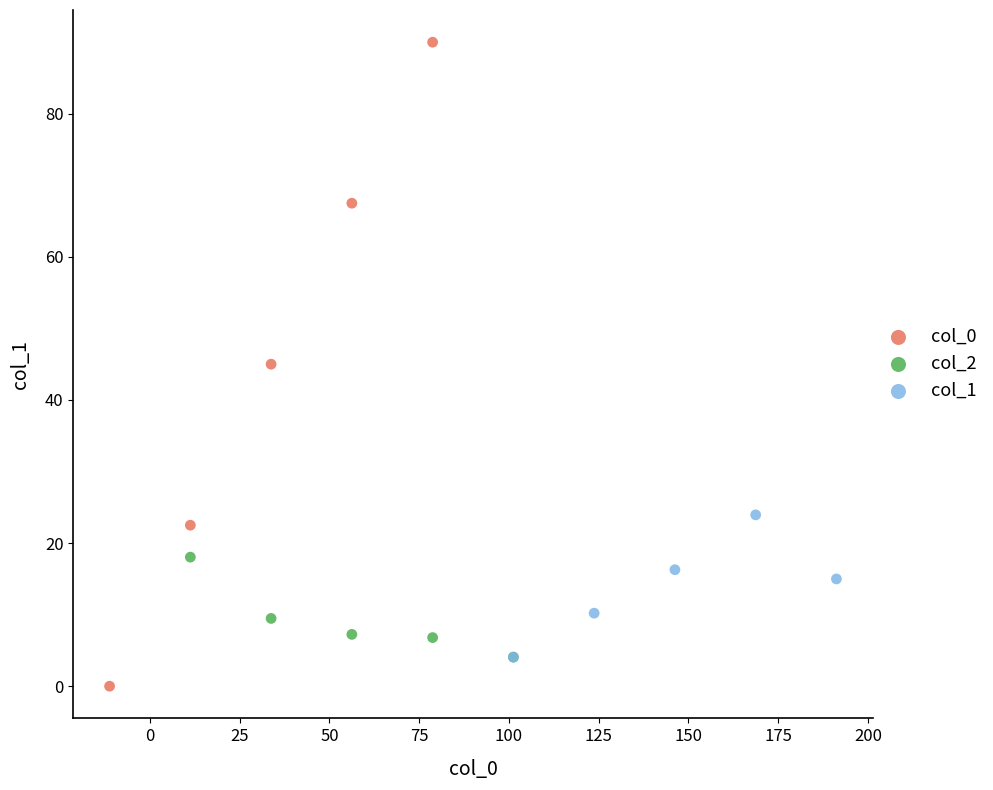

Which series has the largest Y range (max minus min)?

col_0